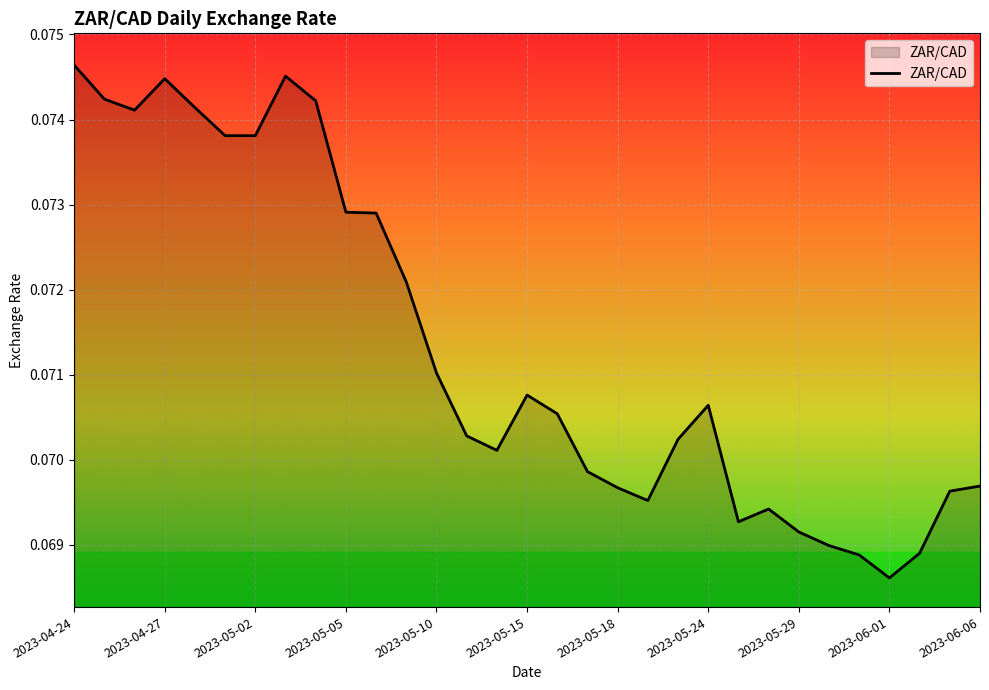

Where is the data nearest to the value 0?

2023-06-01